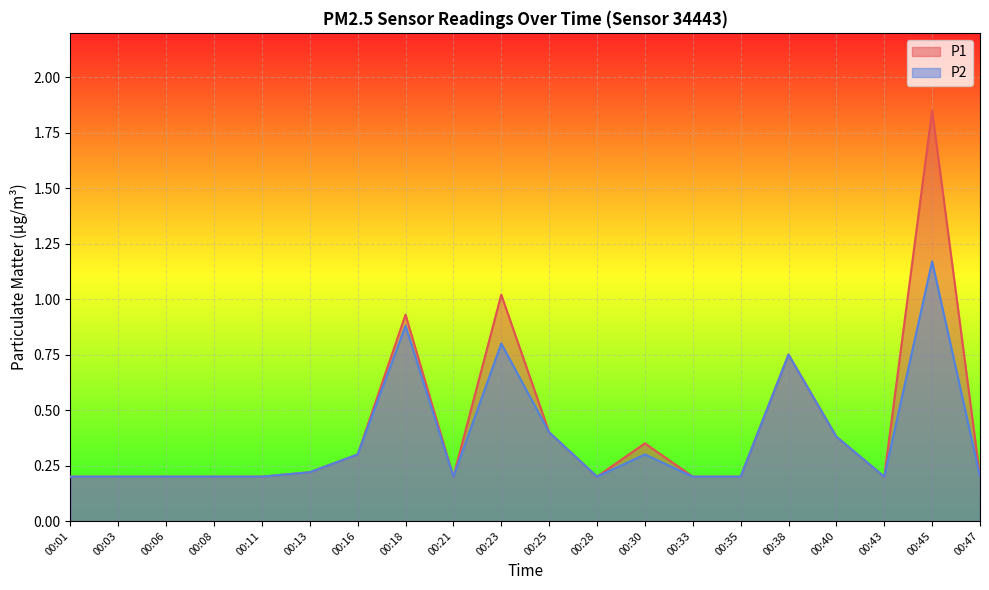

True or false: P1 has a value of 0.1 at 00:01.

False